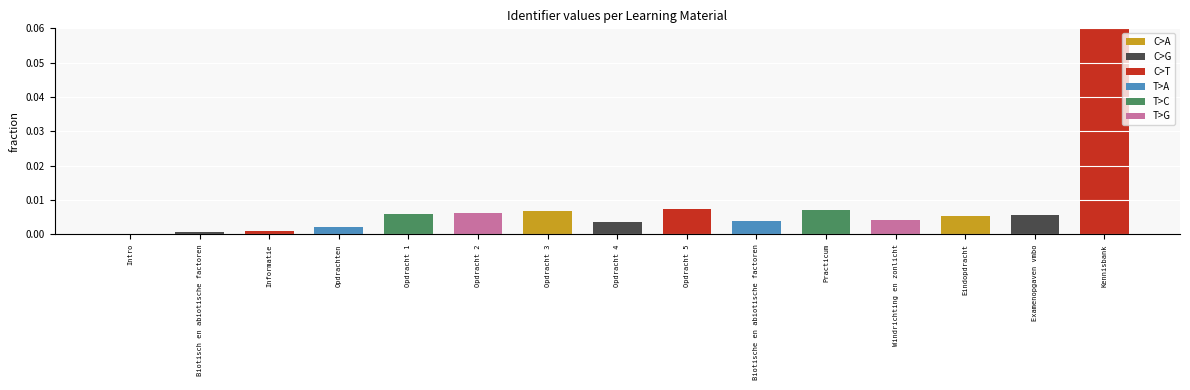

Which label corresponds to the largest value in the chart?

Kennisbank